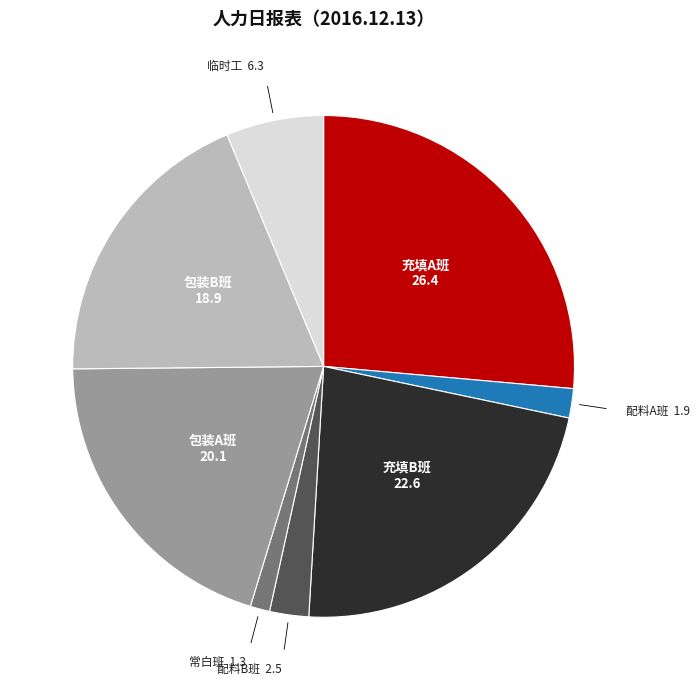

The 常白班 slice represents 1% of the pie. True or false?

True